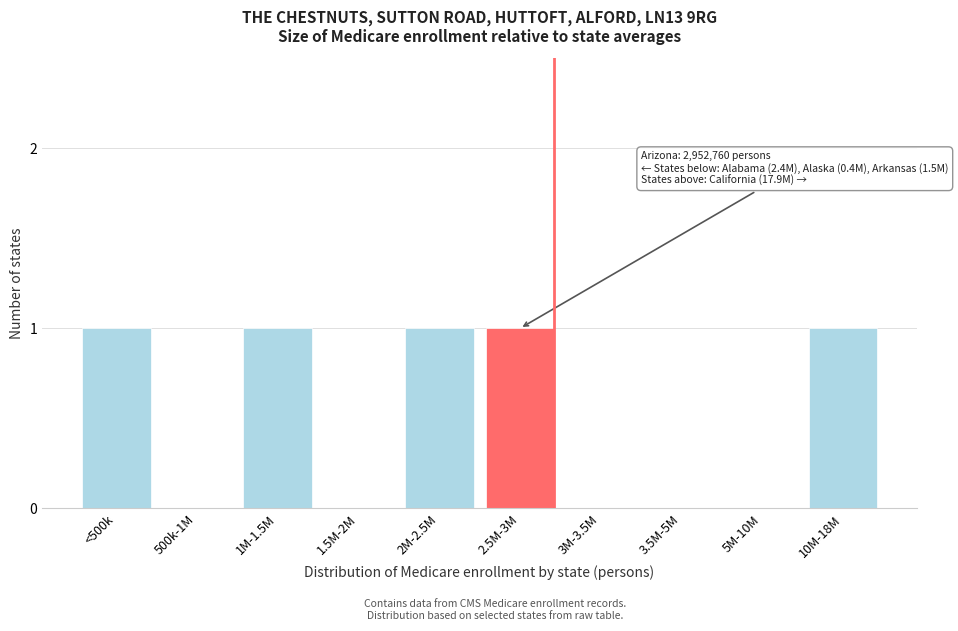

Reading left to right, transcribe all the data shown in this chart.

<500k=1	500k-1M=0	1M-1.5M=1	1.5M-2M=0	2M-2.5M=1	2.5M-3M=1	3M-3.5M=0	3.5M-5M=0	5M-10M=0	10M-18M=1